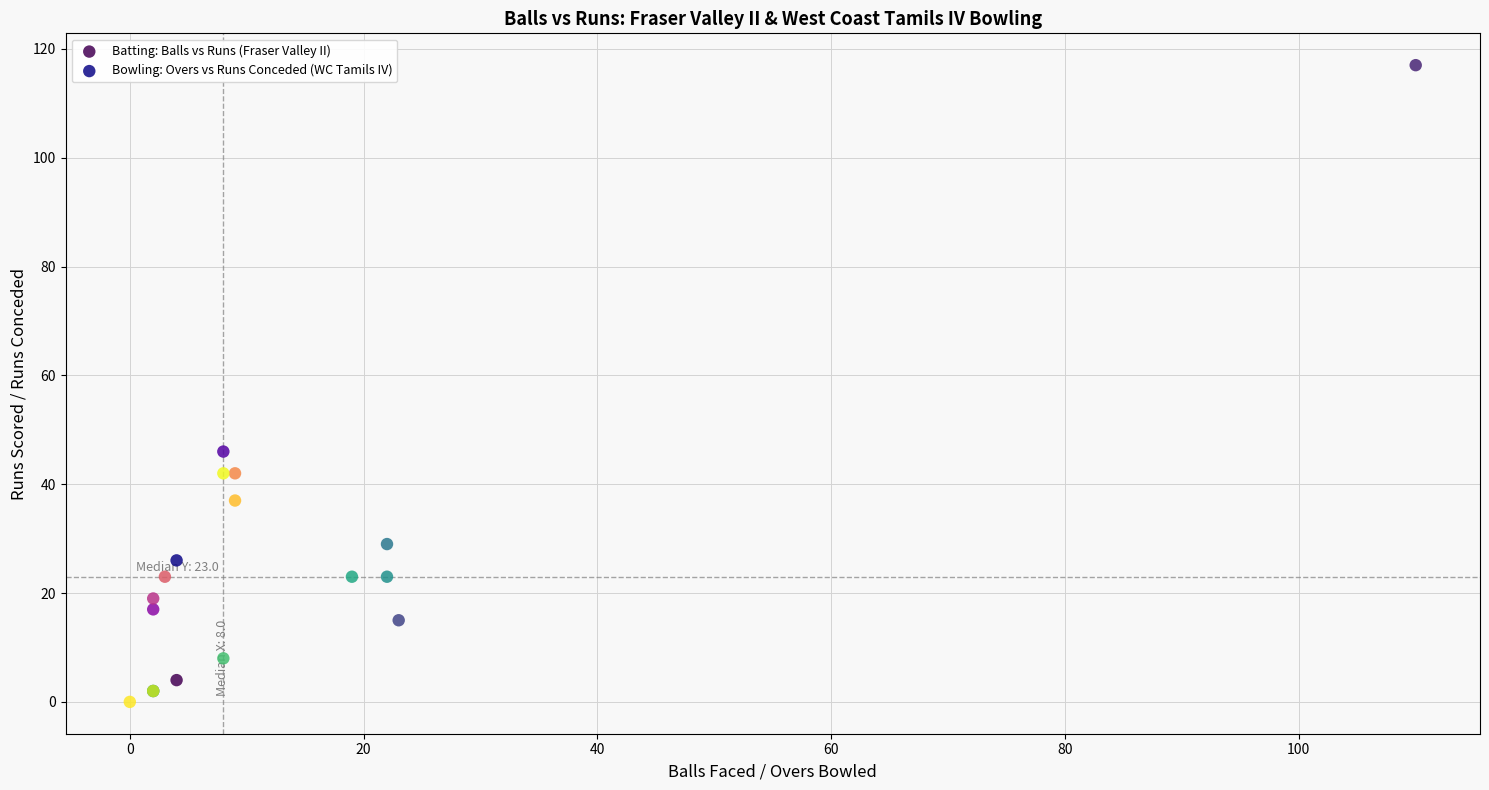

Which series contains the highest Y value?

Batting: Balls vs Runs (Fraser Valley II)